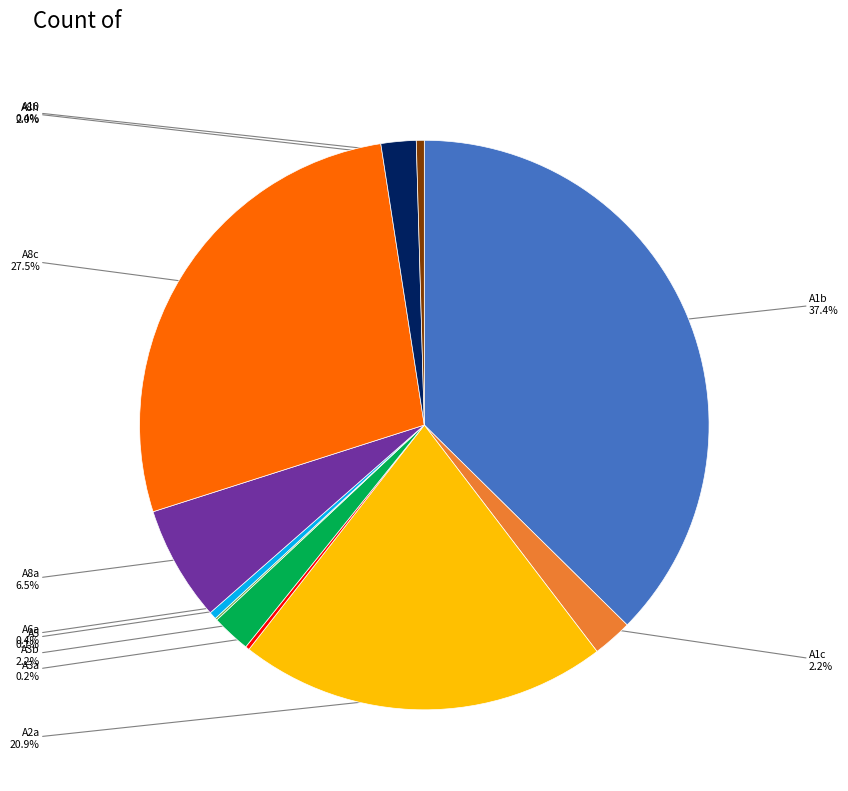

Is there a majority slice in this chart?

No